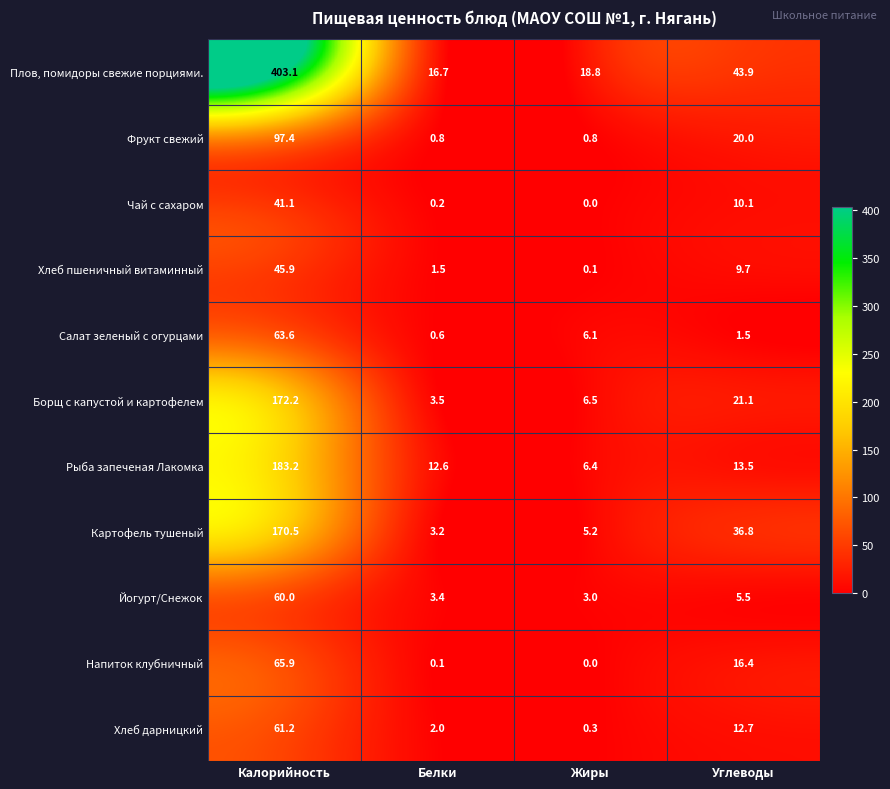

Between Калорийность and Углеводы, which series saw the biggest shift?

Плов, помидоры свежие порциями.